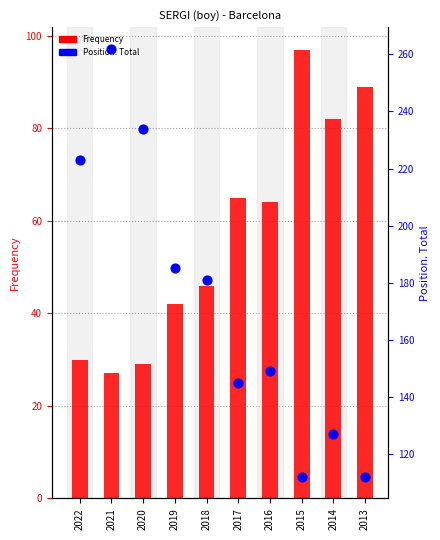

What are all the series names shown in the legend?

Frequency, Position. Total